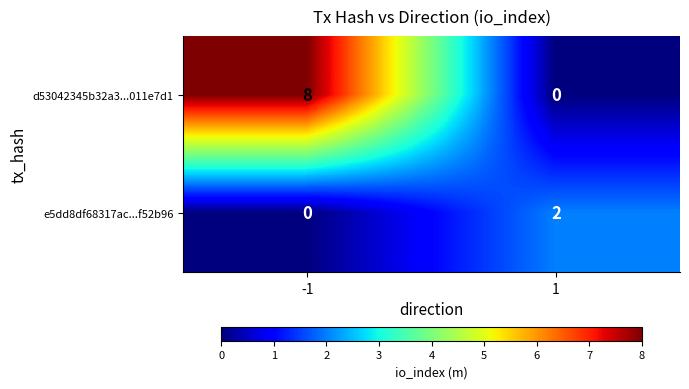

What is the total value across all series at 1?

2